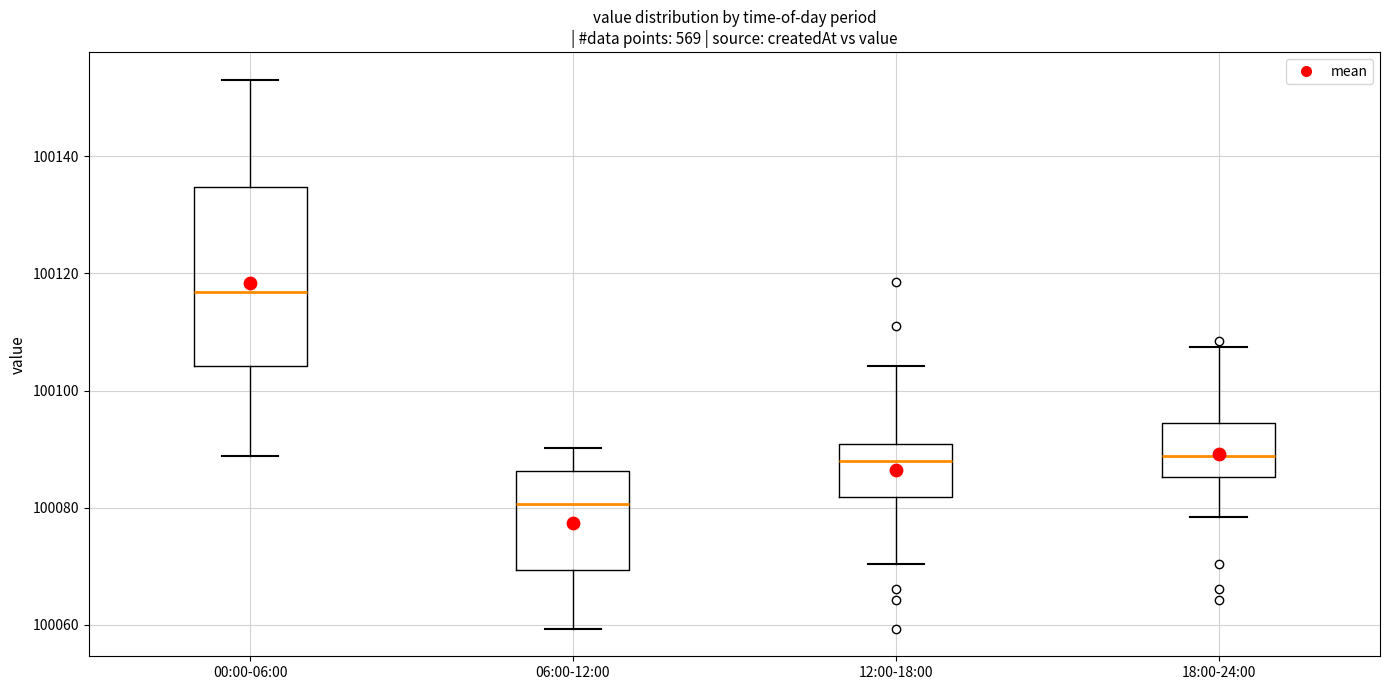

Comparing the boxes themselves (not the whiskers), which one is the tallest?

00:00-06:00